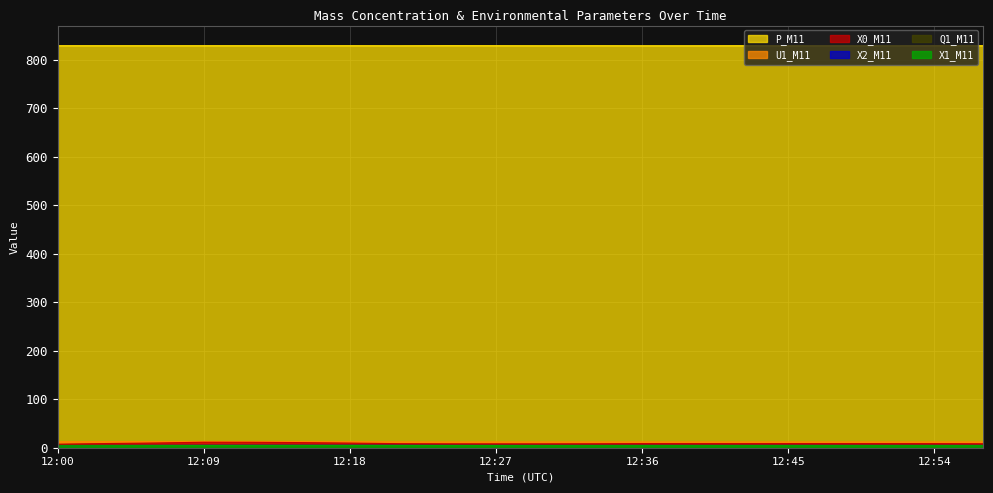

Between 12:24 and 12:09, which is larger?

12:09